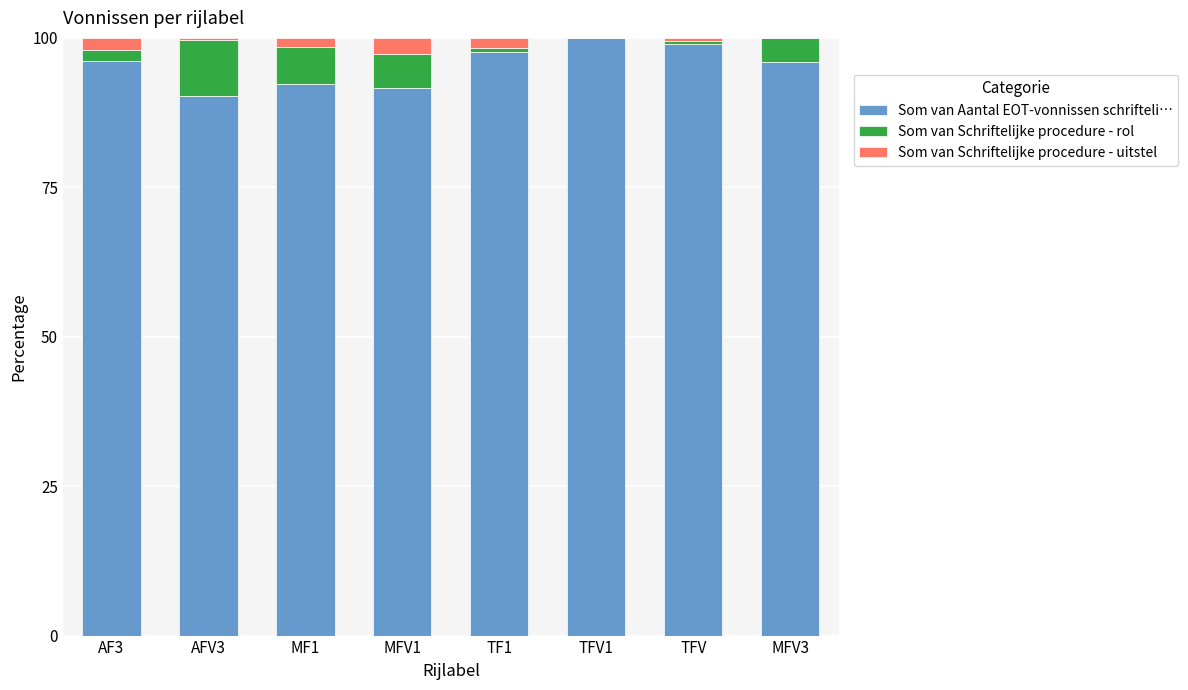

True or false: Som van Aantal EOT-vonnissen schrifteli… has a value of 90.2 at AFV3.

True